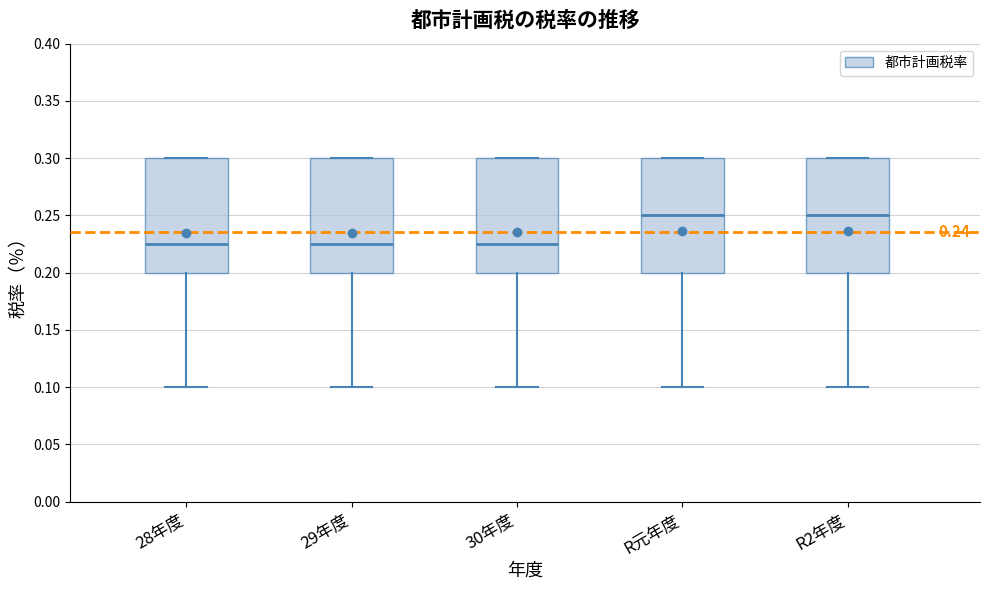

Reading left to right, transcribe this box plot: for each box, give where its median line is, the range the box spans, and where its two whiskers end, as read against the y-axis. The values are not printed on the chart, so give them approximately, as read against the axis.

28年度: median 0.225, box 0.200 to 0.300, whiskers 0.100 to 0.300
29年度: median 0.225, box 0.200 to 0.300, whiskers 0.100 to 0.300
30年度: median 0.225, box 0.200 to 0.300, whiskers 0.100 to 0.300
R元年度: median 0.250, box 0.200 to 0.300, whiskers 0.100 to 0.300
R2年度: median 0.250, box 0.200 to 0.300, whiskers 0.100 to 0.300